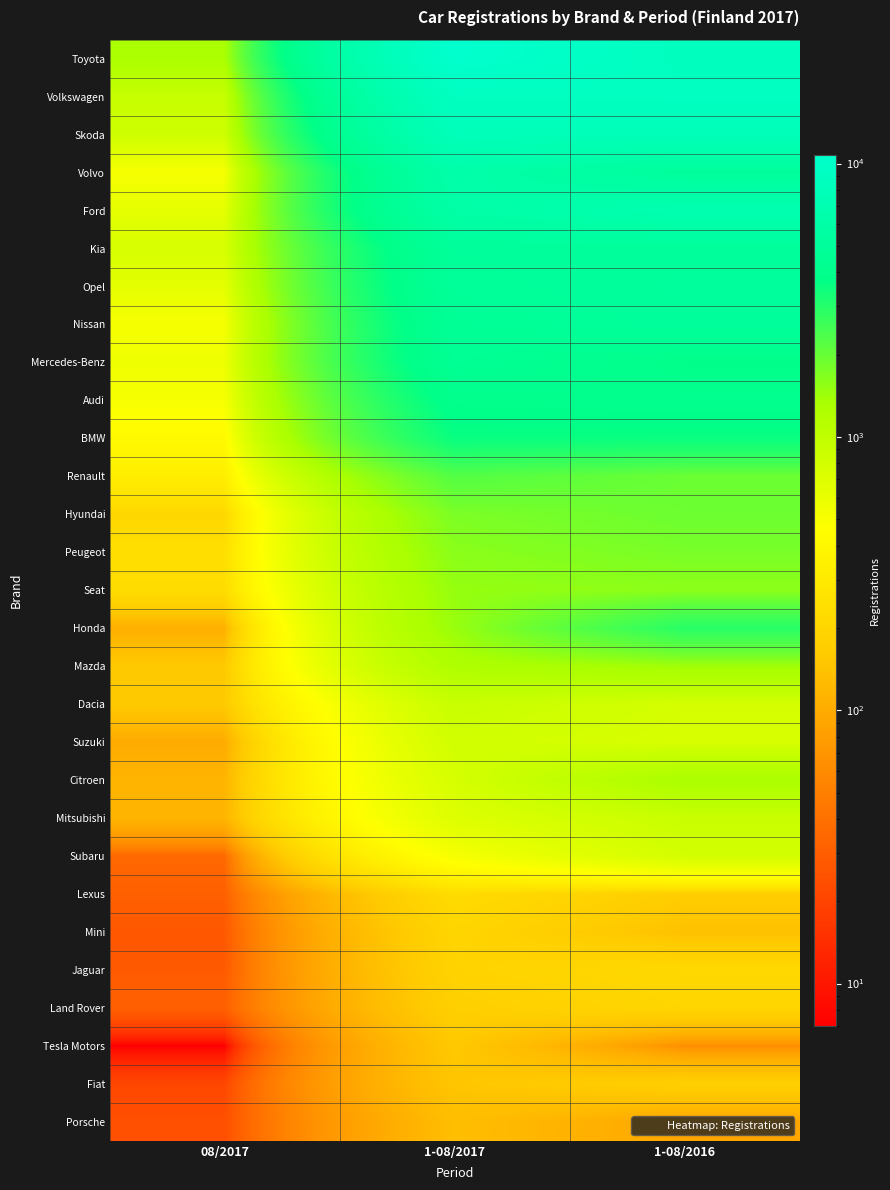

Which series has the largest total across all categories?

Toyota